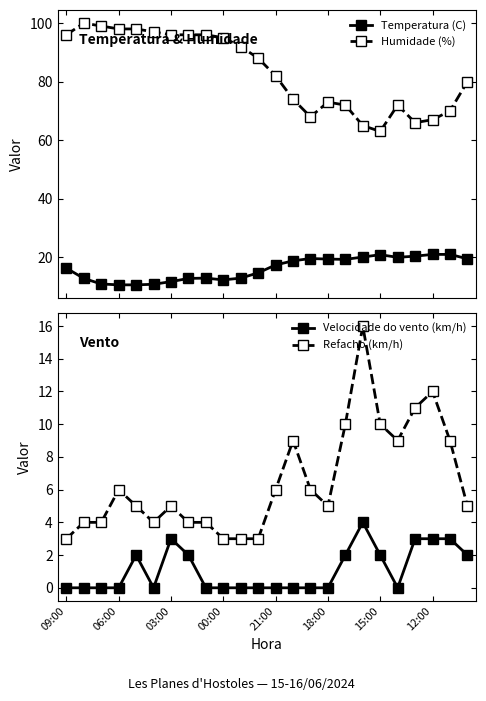

Is this an area chart (filled region under the line)?

No